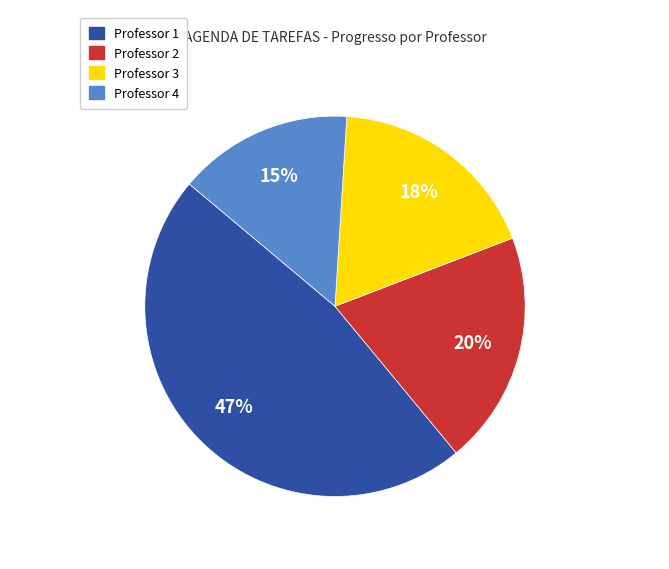

Is there a majority slice in this chart?

No